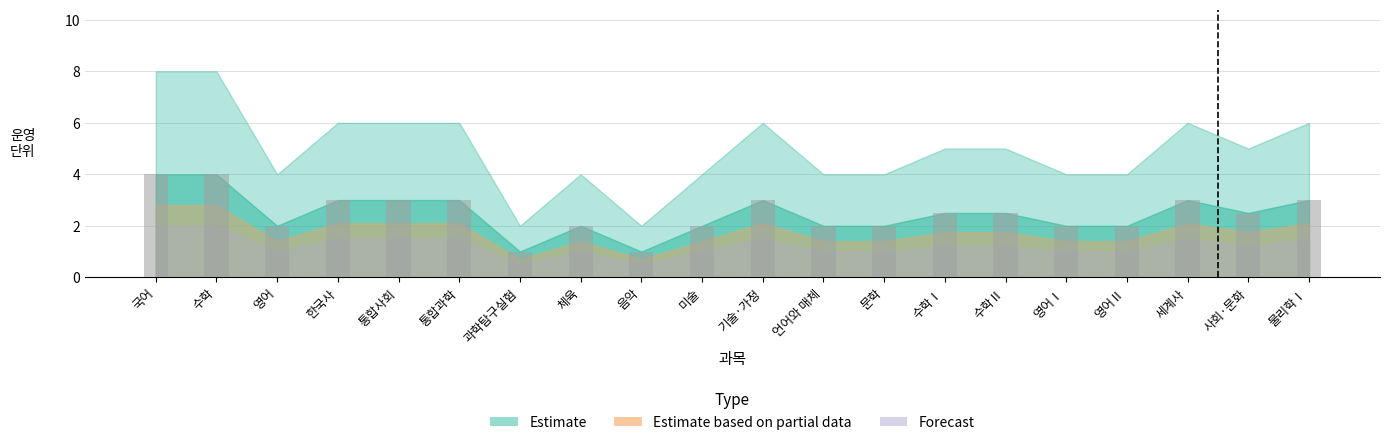

Reading left to right, list all the values displayed in this chart.

국어=4.0	수학=4.0	영어=2.0	한국사=3.0	통합사회=3.0	통합과학=3.0	과학탐구실험=1.0	체육=2.0	음악=1.0	미술=2.0	기술·가정=3.0	언어와 매체=2.0	문학=2.0	수학Ⅰ=2.5	수학Ⅱ=2.5	영어Ⅰ=2.0	영어Ⅱ=2.0	세계사=3.0	사회·문화=2.5	물리학Ⅰ=3.0